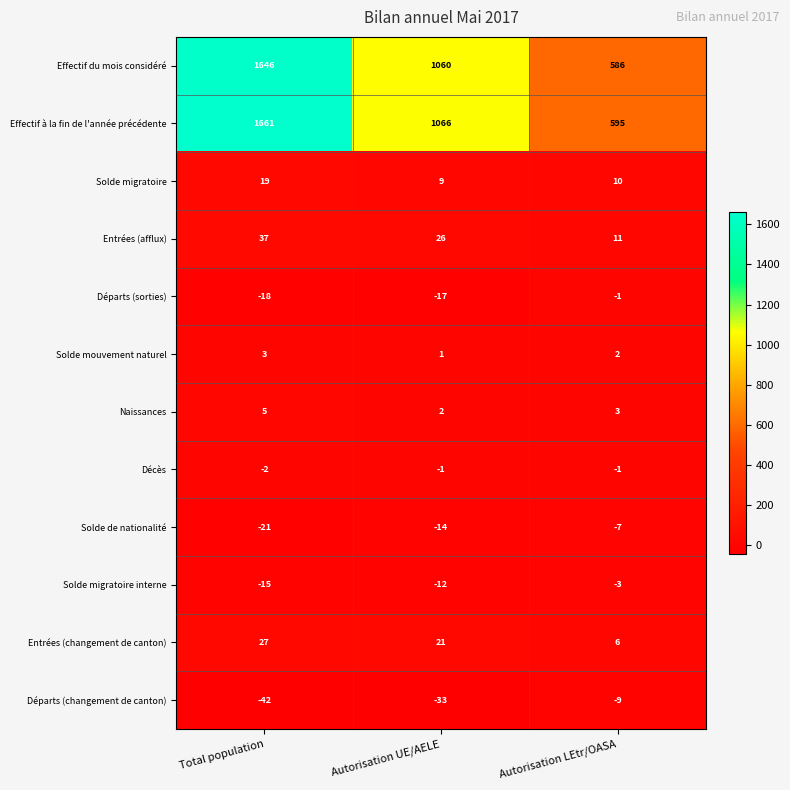

What is the sum of all Solde migratoire interne values?

-30